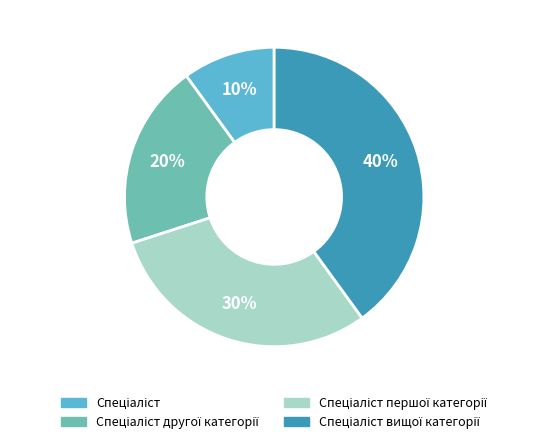

Is there a majority slice in this chart?

No